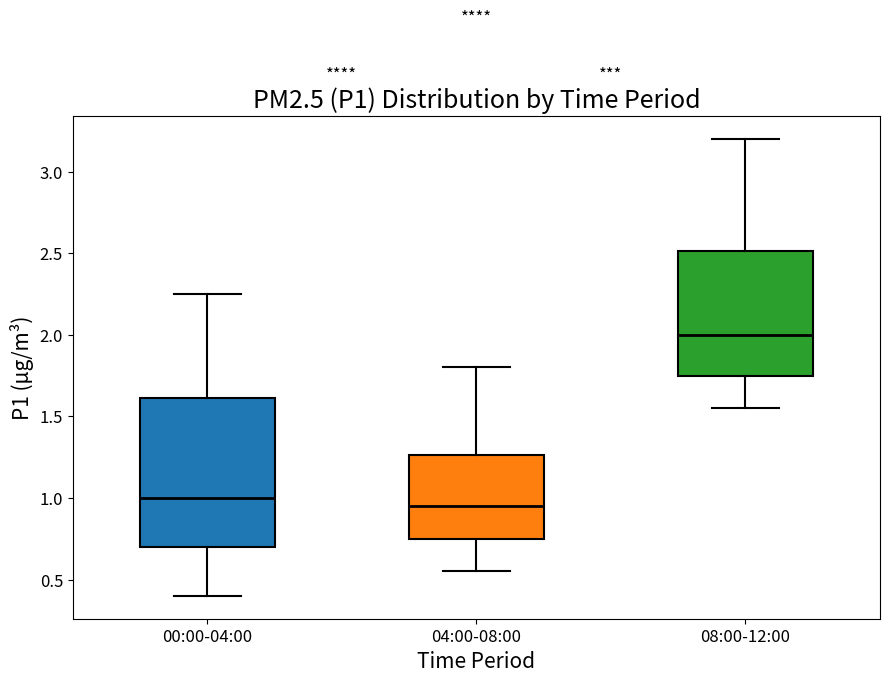

Reading left to right, transcribe this box plot: for each box, give where its median line is, the range the box spans, and where its two whiskers end, as read against the y-axis. The values are not printed on the chart, so give them approximately, as read against the axis.

00:00-04:00: median 1.00, box 0.70 to 1.60, whiskers 0.40 to 2.25
04:00-08:00: median 0.95, box 0.75 to 1.25, whiskers 0.55 to 1.80
08:00-12:00: median 2.00, box 1.75 to 2.50, whiskers 1.55 to 3.20